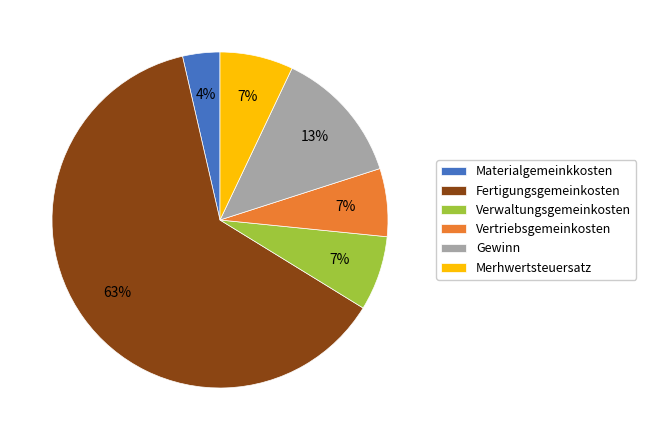

To the nearest percent, what is the combined percentage of Materialgemeinkkosten and Fertigungsgemeinkosten?

66%